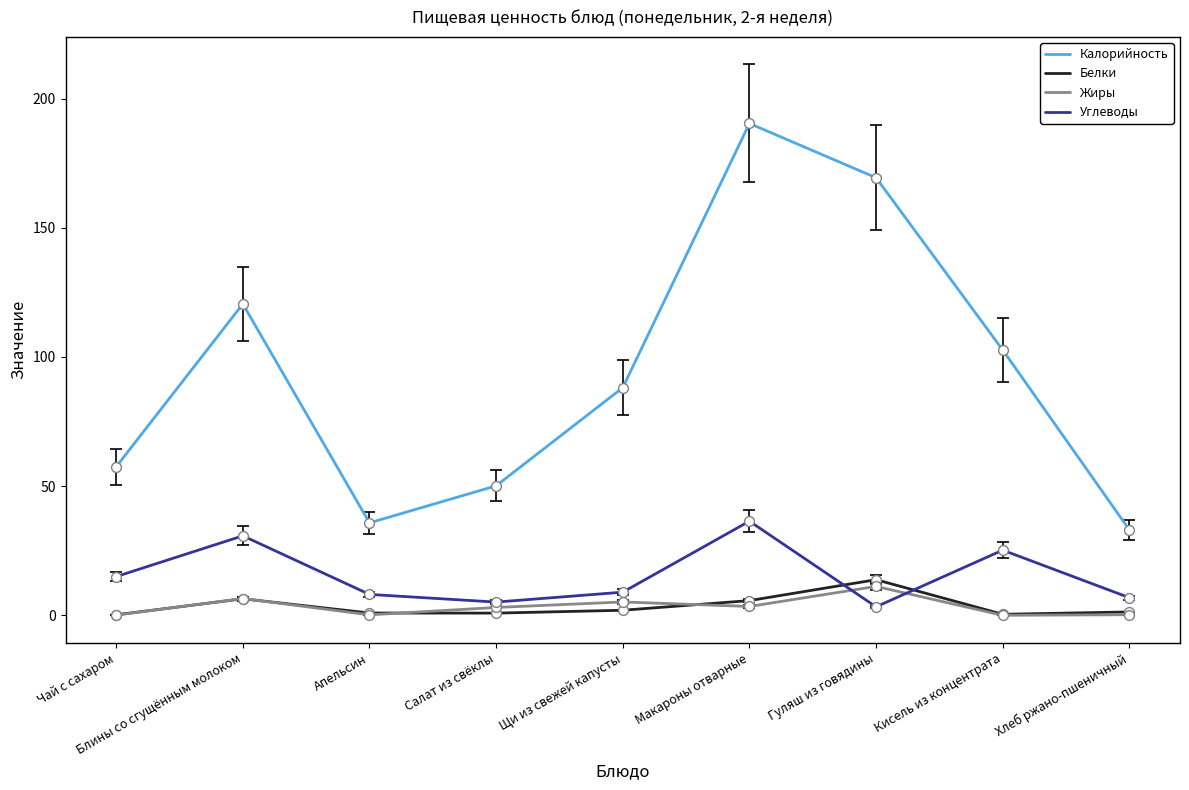

Is the value of Калорийность at Гуляш из говядины greater than the value of Жиры at Салат из свёклы?

Yes